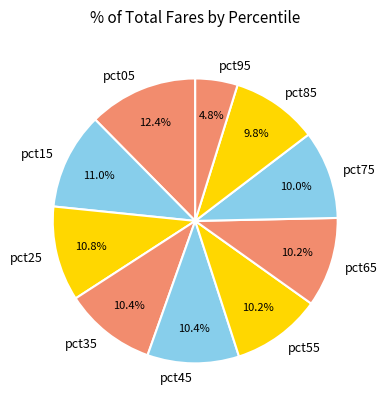

Is it true that pct35 is 10% of the pie?

True